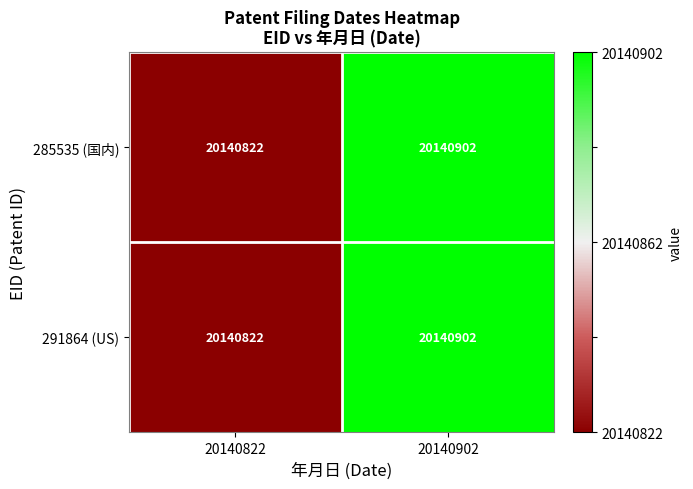

Read the 291864 (US) value at 20140902, to the nearest 10.

20140900